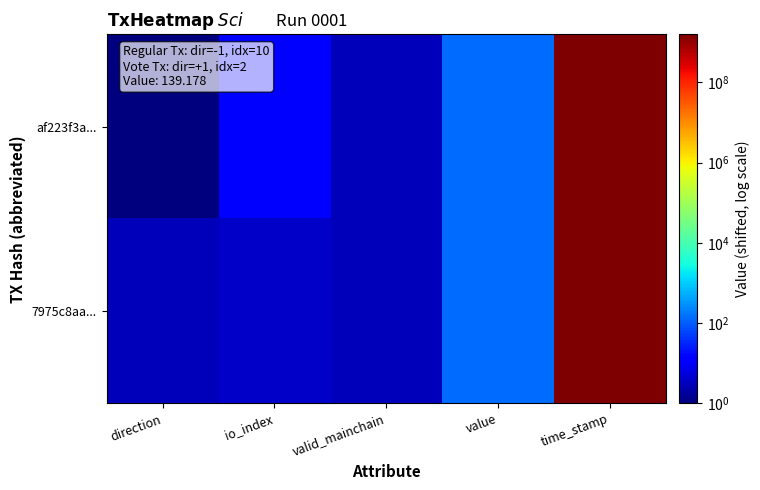

What is the difference between the highest and lowest values at io_index?

8.0